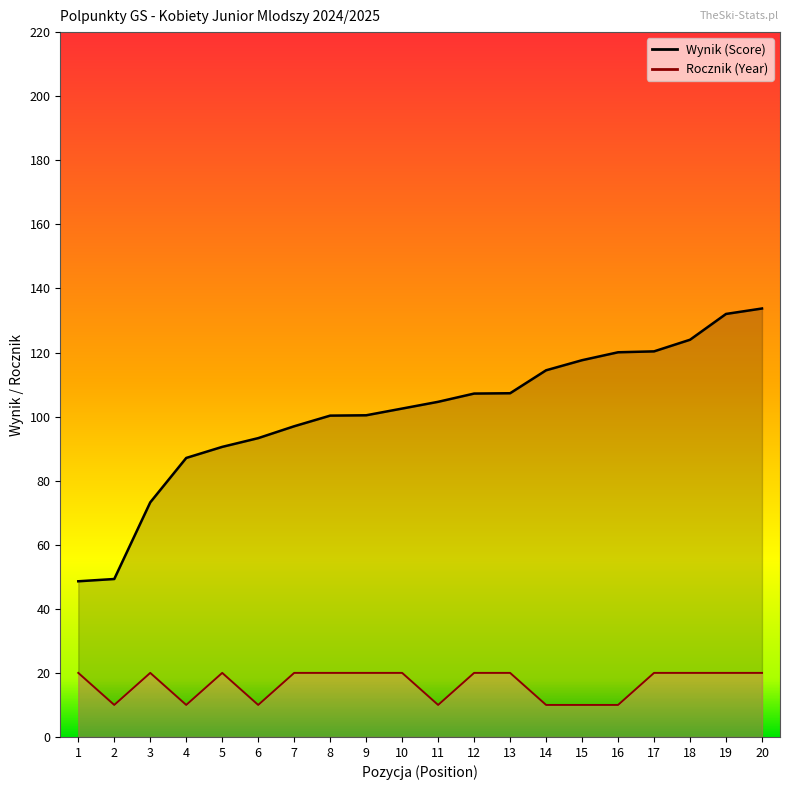

Is it true that Rocznik (Year) equals 10.0 at 14?

True